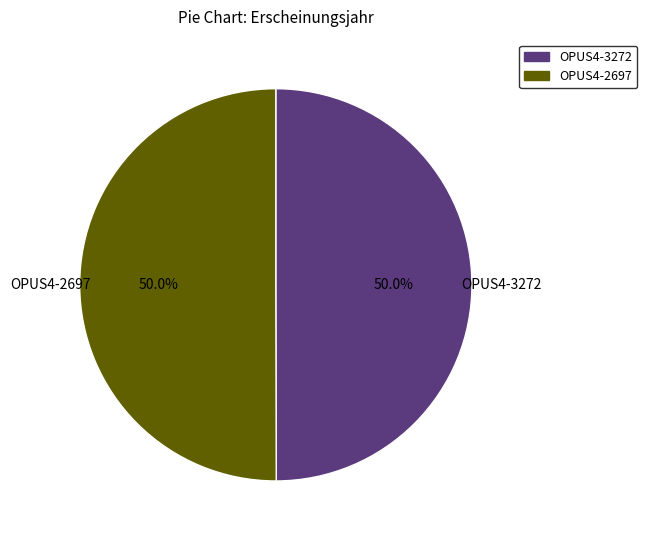

How many slices are in this pie chart?

2